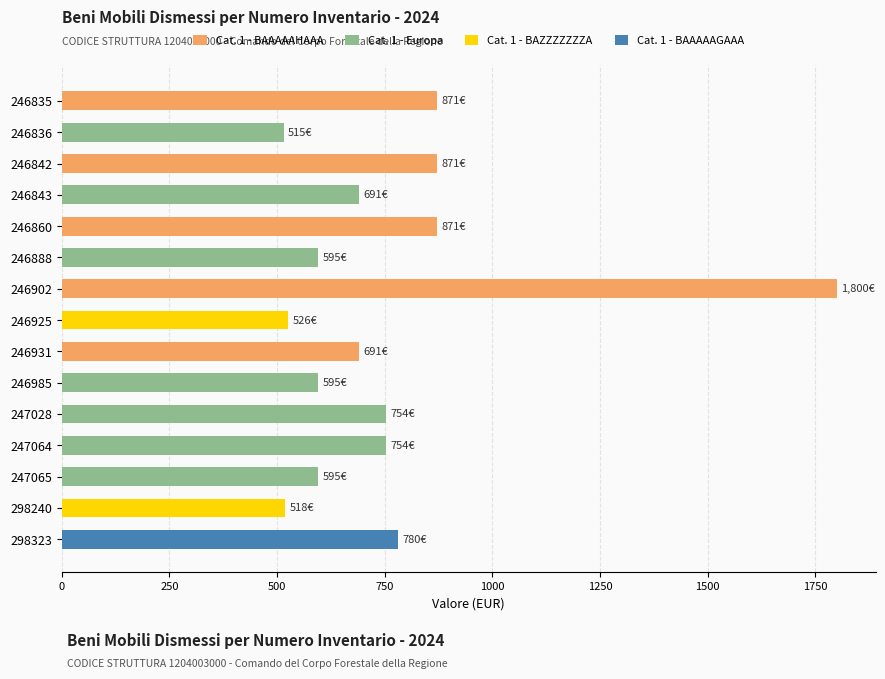

Does the chart contain stacked bars?

No